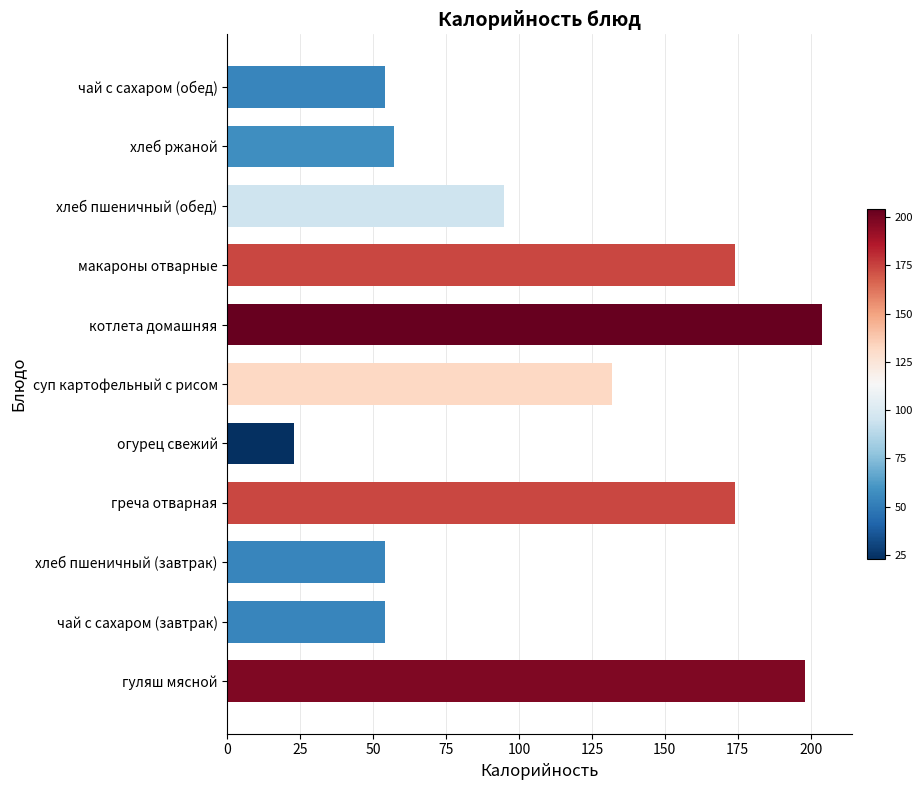

How many bars are there in total?

11